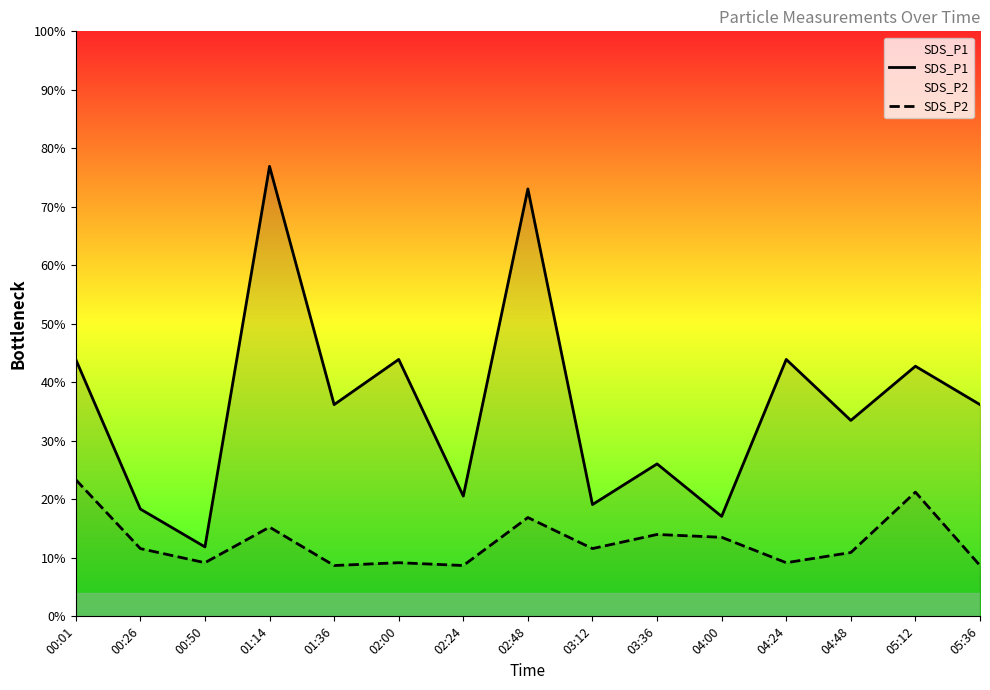

Does the chart display data point markers on the line(s)?

No